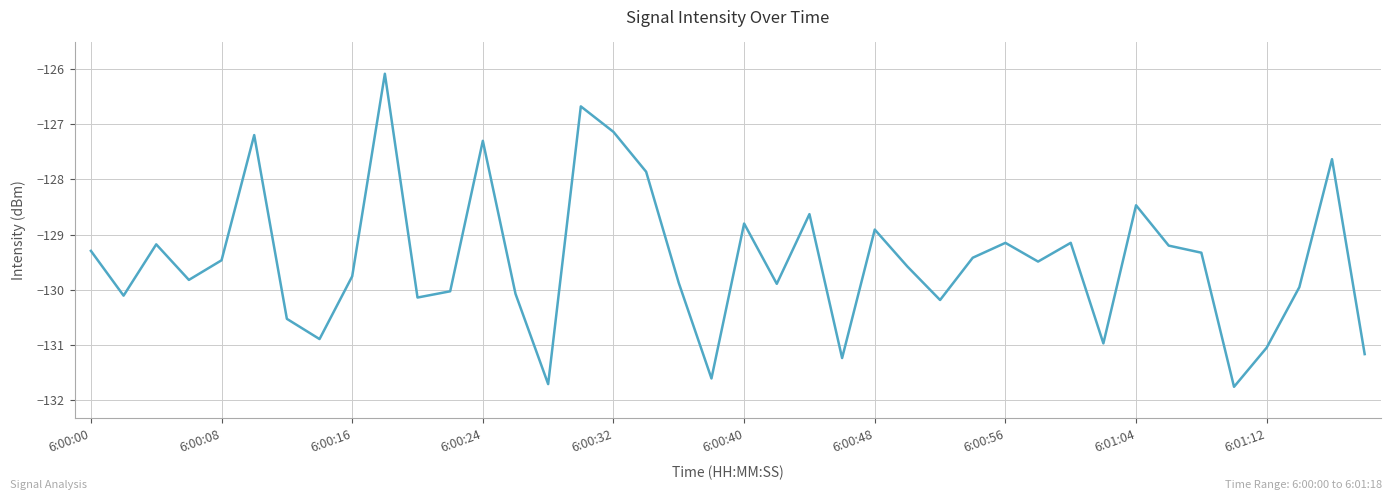

How many lines are shown in the chart?

1